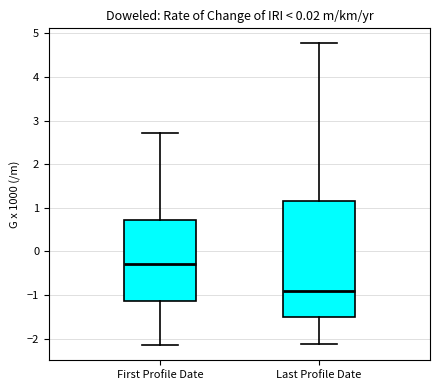

Where does the median line of the box for First Profile Date sit on the y-axis? The values are not printed on the chart, so give them approximately, as read against the axis.

-0.3